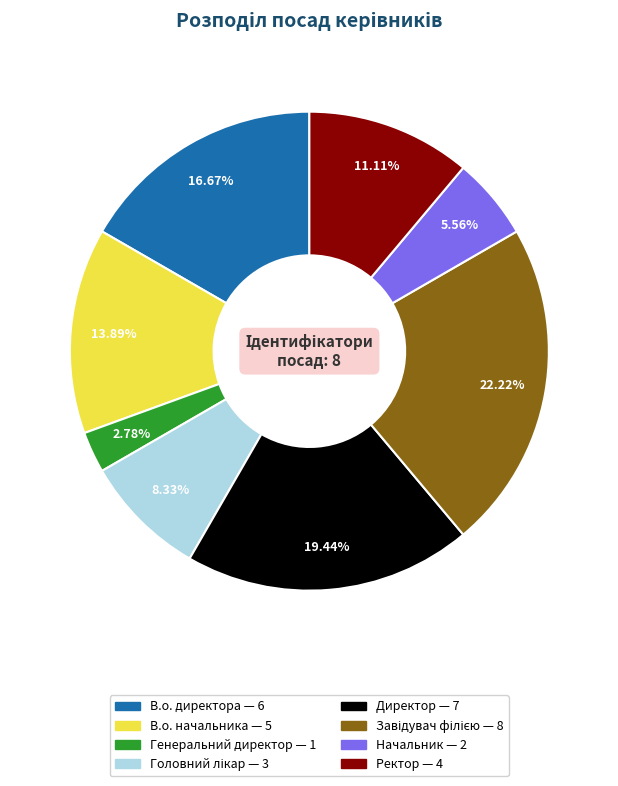

Approximately how many times larger is the value at Начальник compared to В.о. директора?

0.3